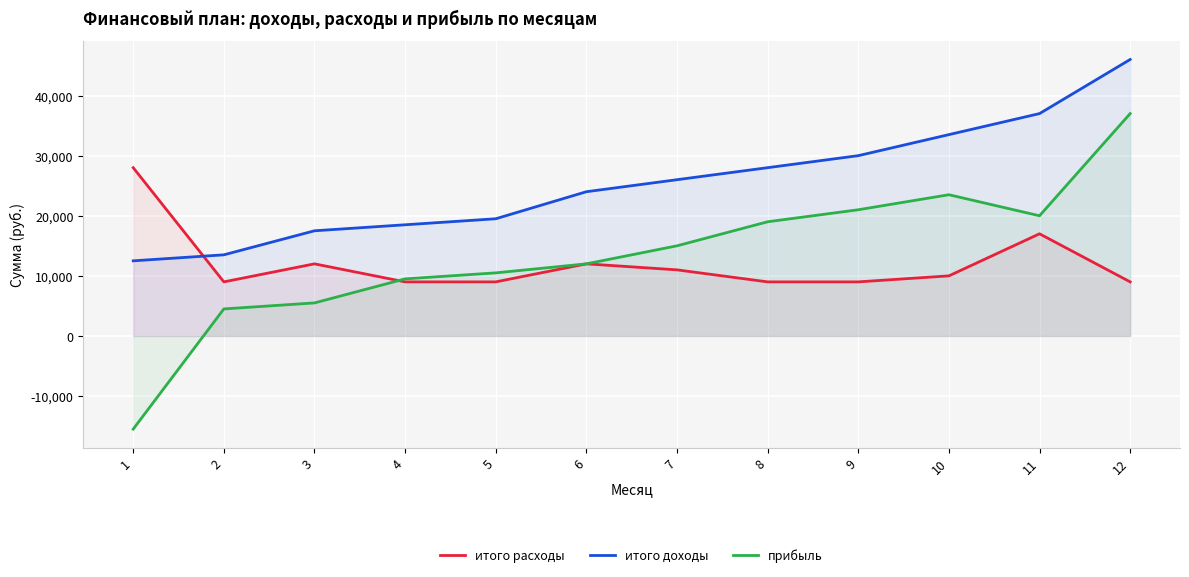

Reading left to right, list all the values displayed in this chart.

итого расходы: 28000	9000	12000	9000	9000	12000	11000	9000	9000	10000	17000	9000
итого доходы: 12500	13500	17500	18500	19500	24000	26000	28000	30000	33500	37000	46000
прибыль: -15500	4500	5500	9500	10500	12000	15000	19000	21000	23500	20000	37000